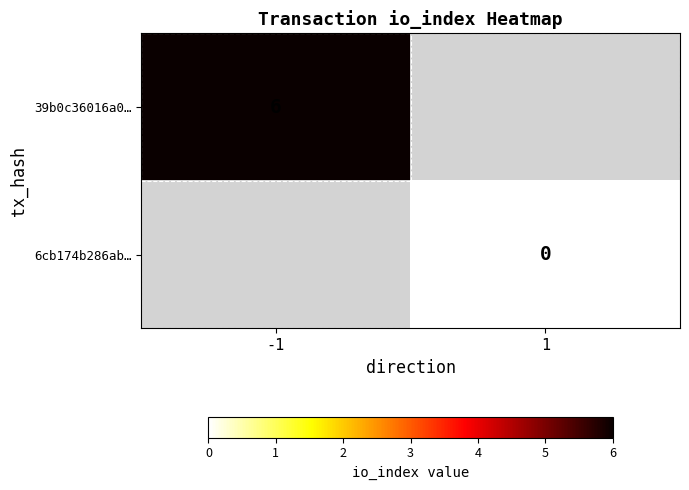

True or false: 39b0c36016a0… has a value of 6 at -1.

True